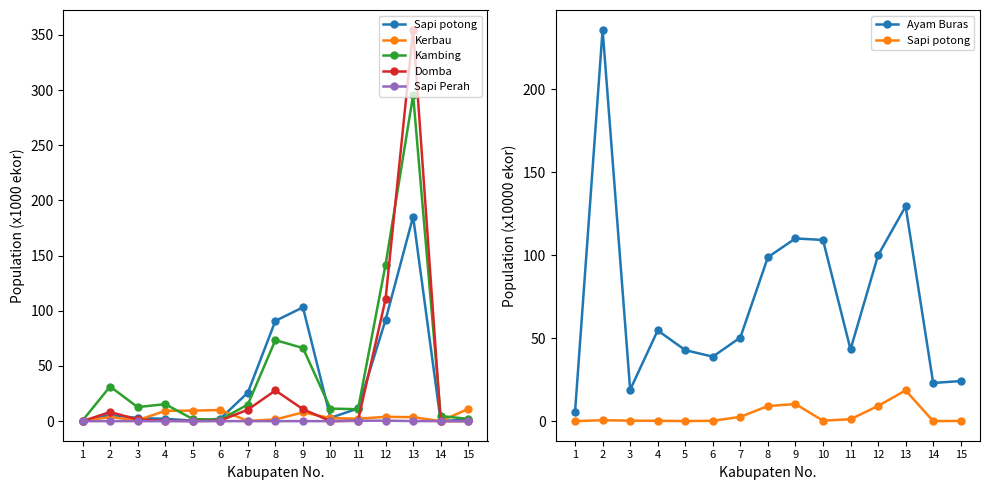

Which series has the widest spread of values?

Domba